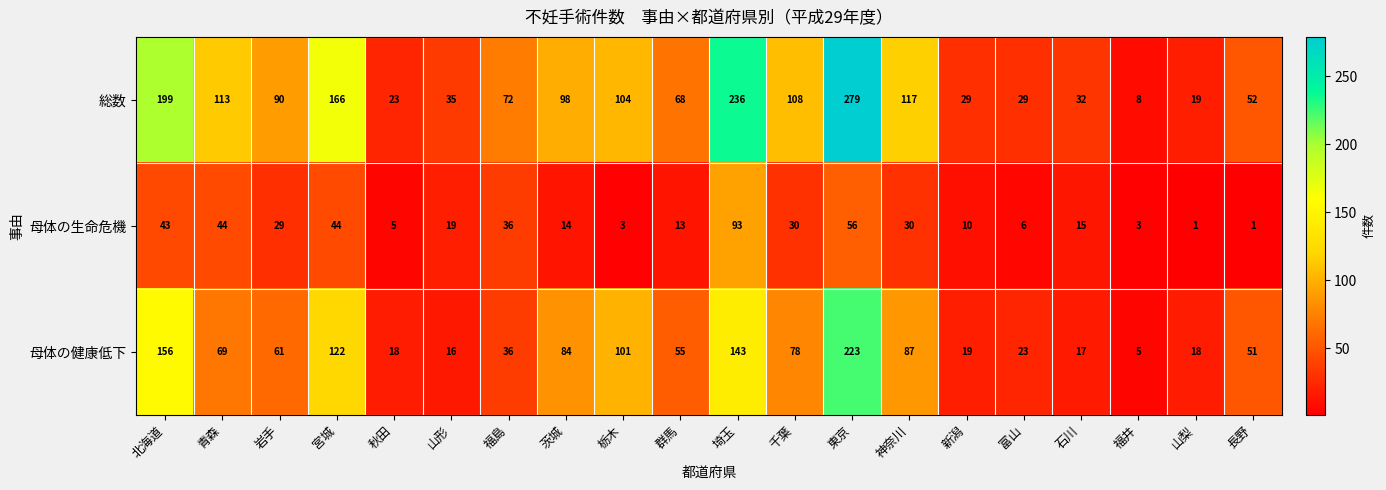

Where does the 母体の健康低下 series first go above 61?

北海道